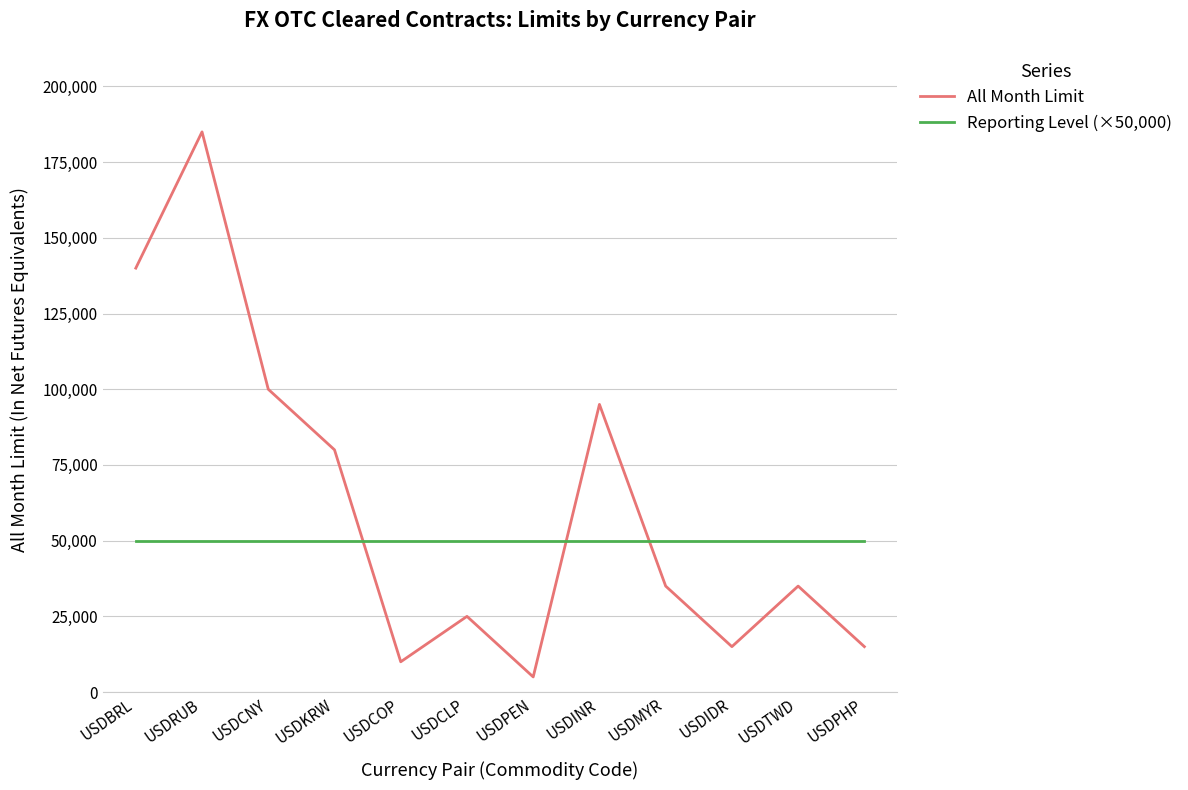

What is the difference between the All Month Limit values at USDMYR and USDPHP?

20000